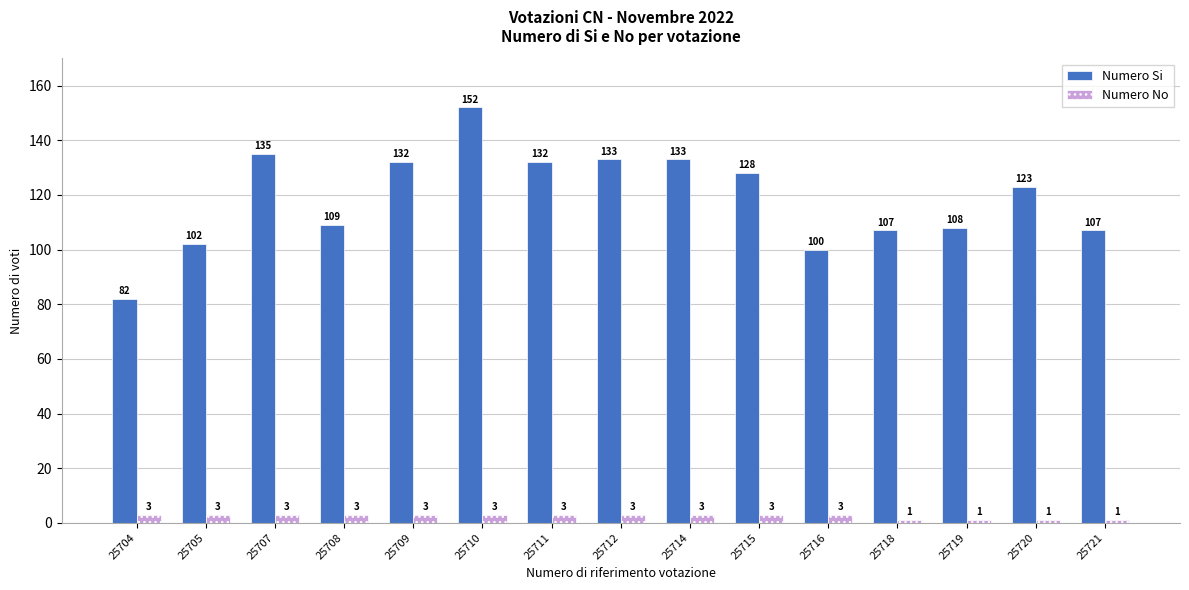

Rank the series by their maximum value, from highest to lowest.

Numero Si, Numero No